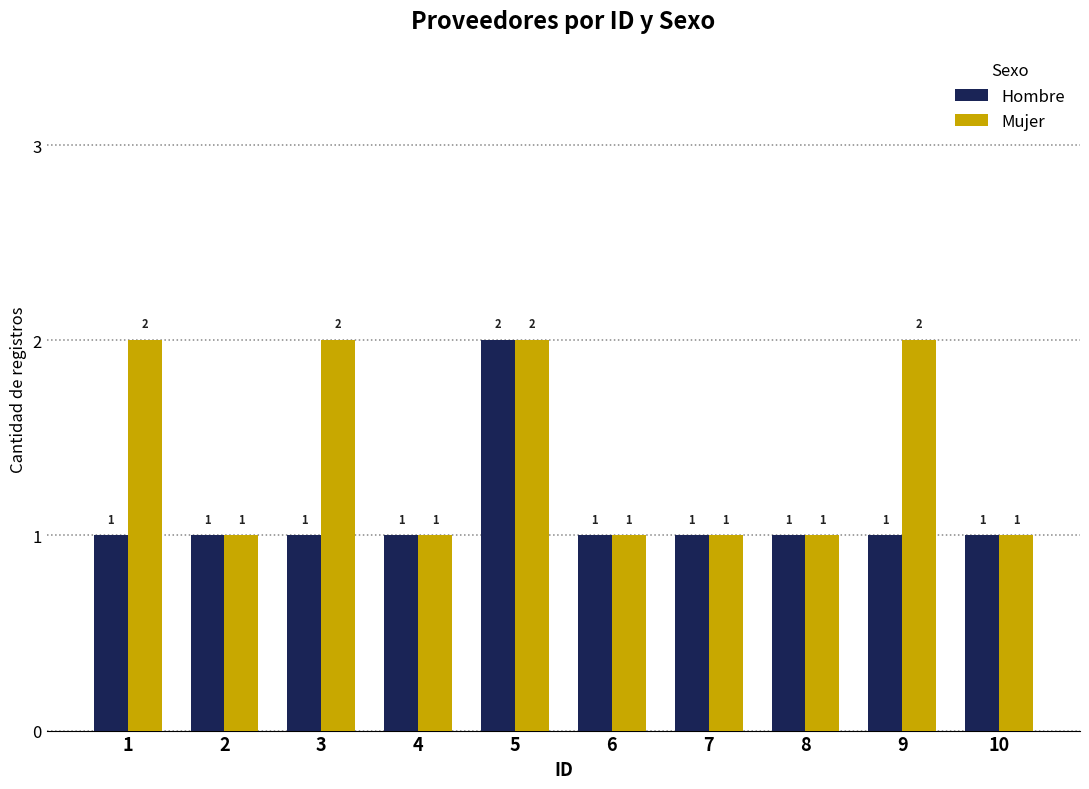

Are the bars grouped side by side (vs. stacked)?

Yes